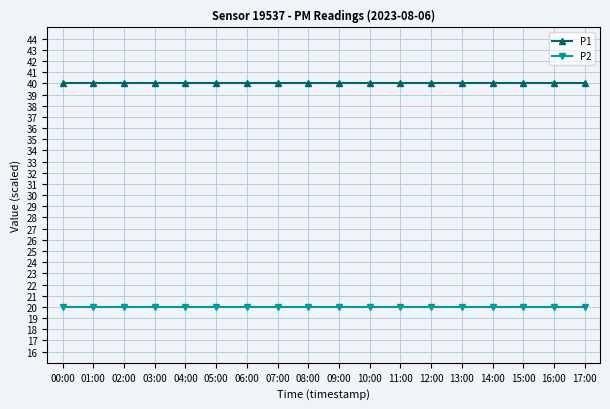

What is the maximum value for P2?

20.0